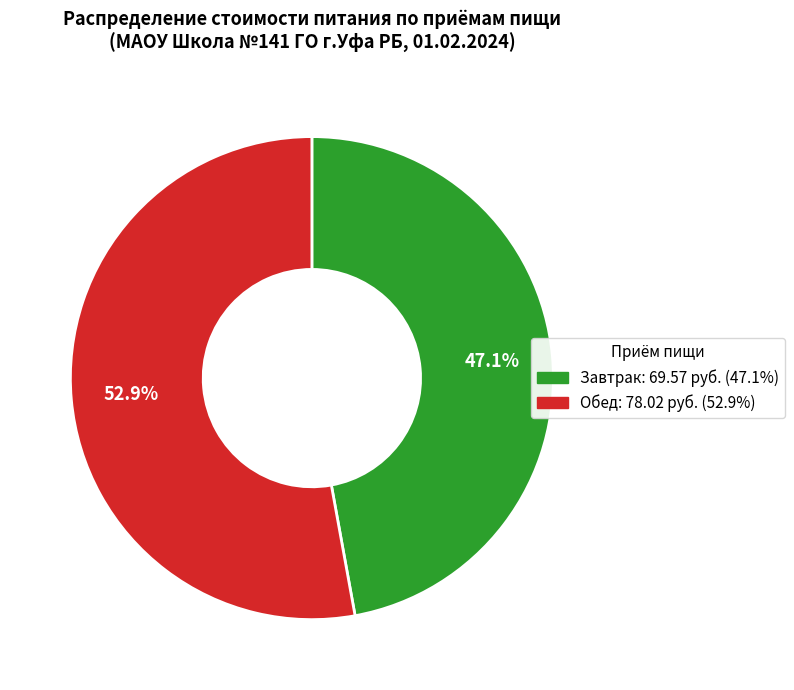

How many segments does this pie chart have?

2